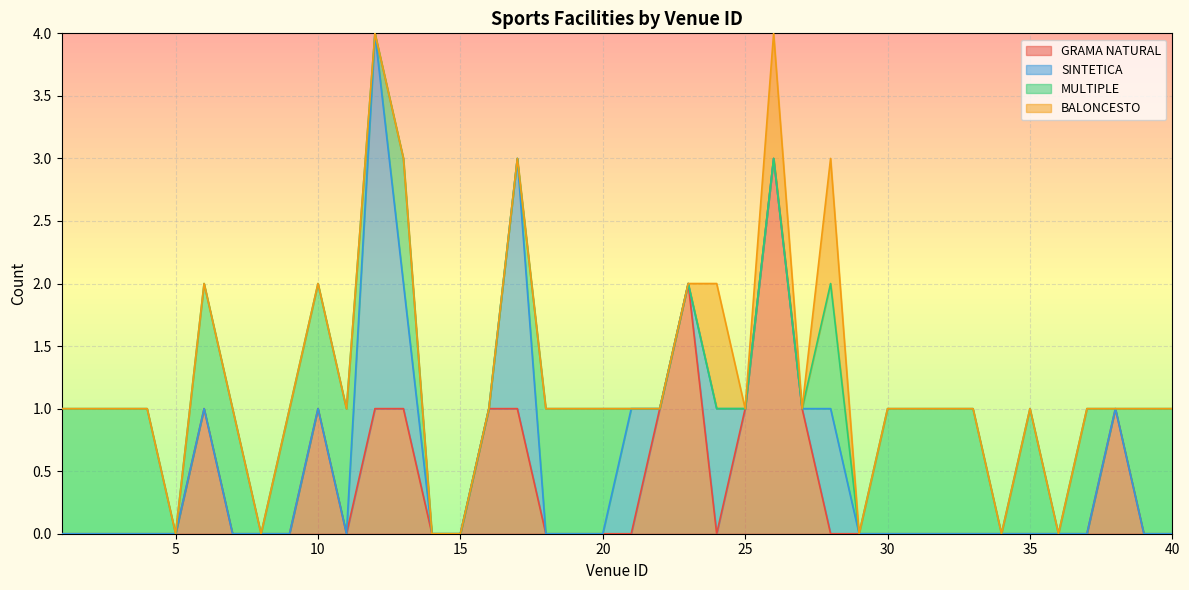

Which has a higher value, 19 or 9?

19